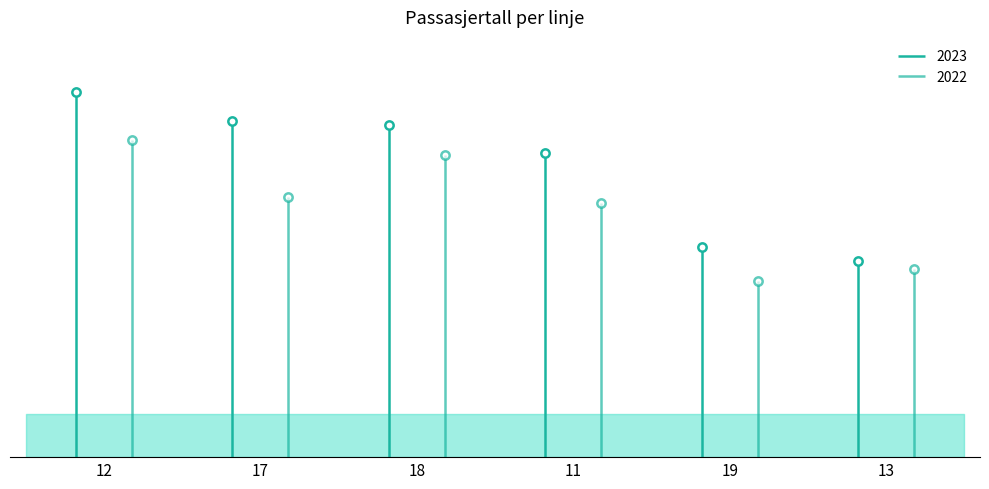

What is the sum of the 2023 values at 12 and 18?

19273153.6